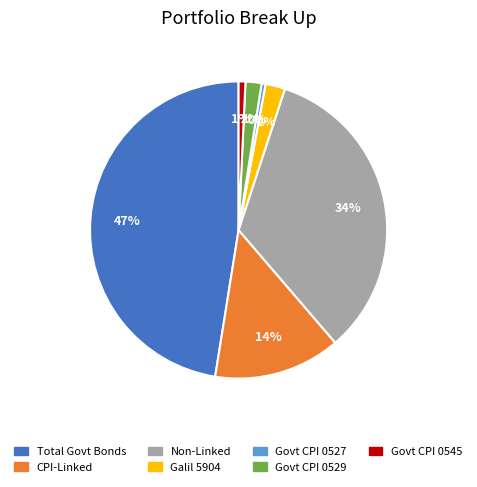

Between Govt CPI 0545 and Non-Linked, which is larger?

Non-Linked